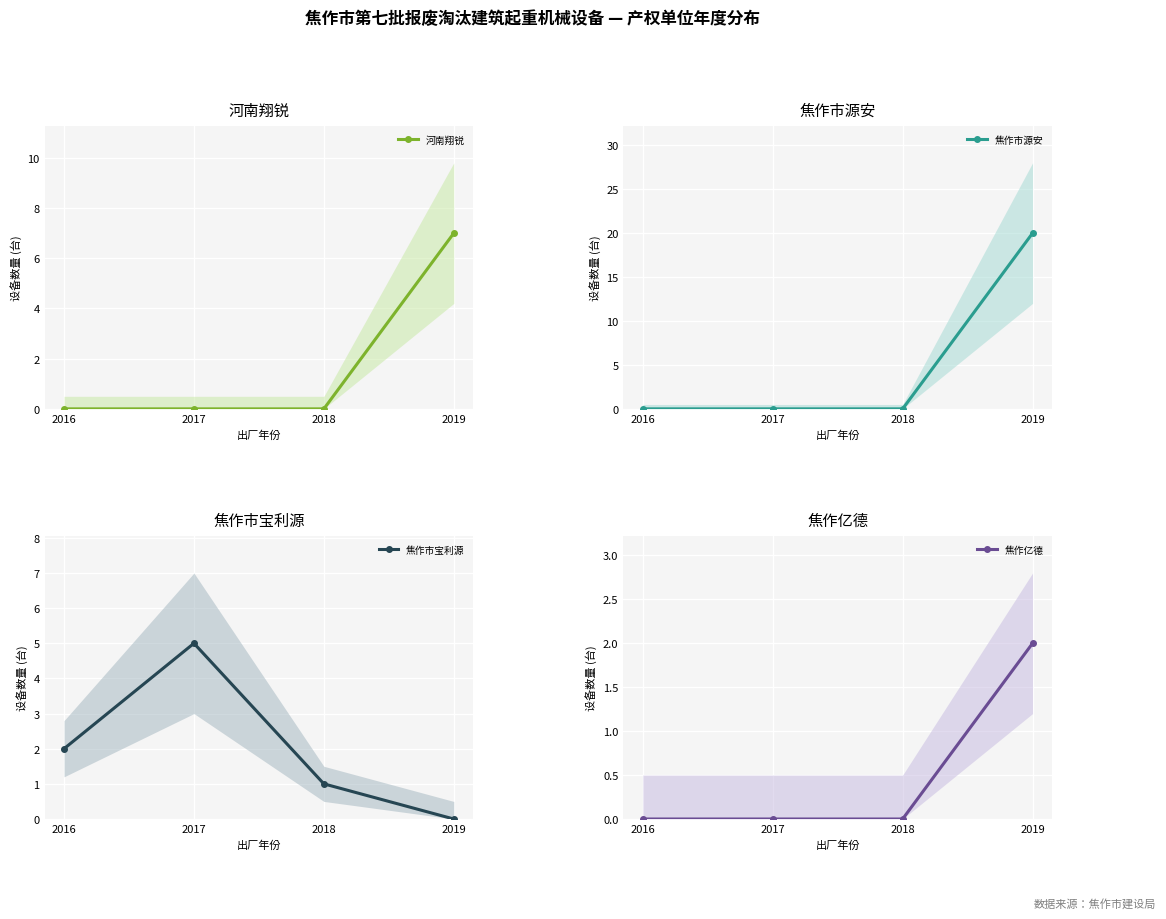

Which series has the widest spread of values?

焦作市源安